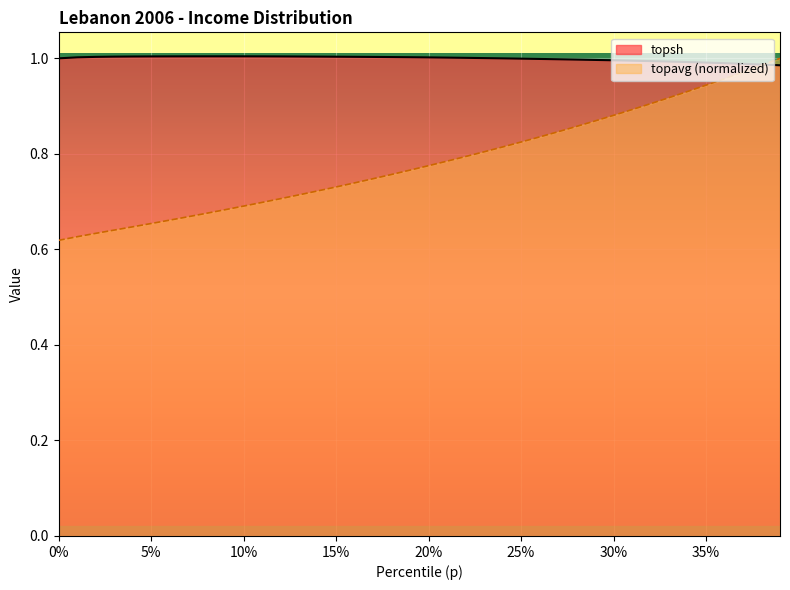

How many intersections are there between topavg and topsh?

1